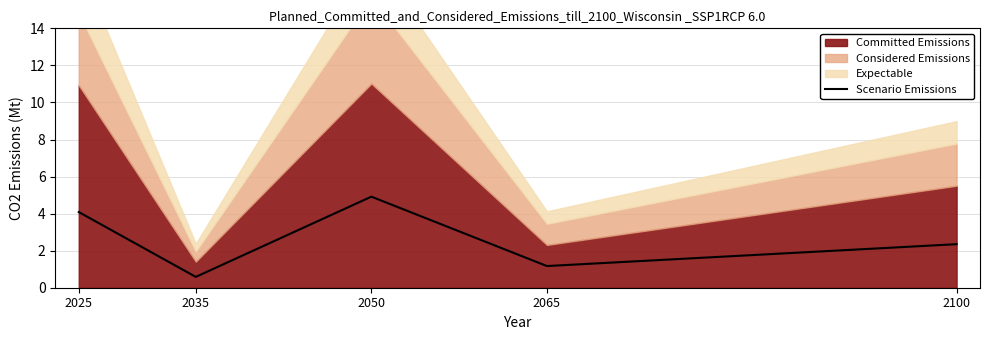

Which category has the lowest value across all series?

2035